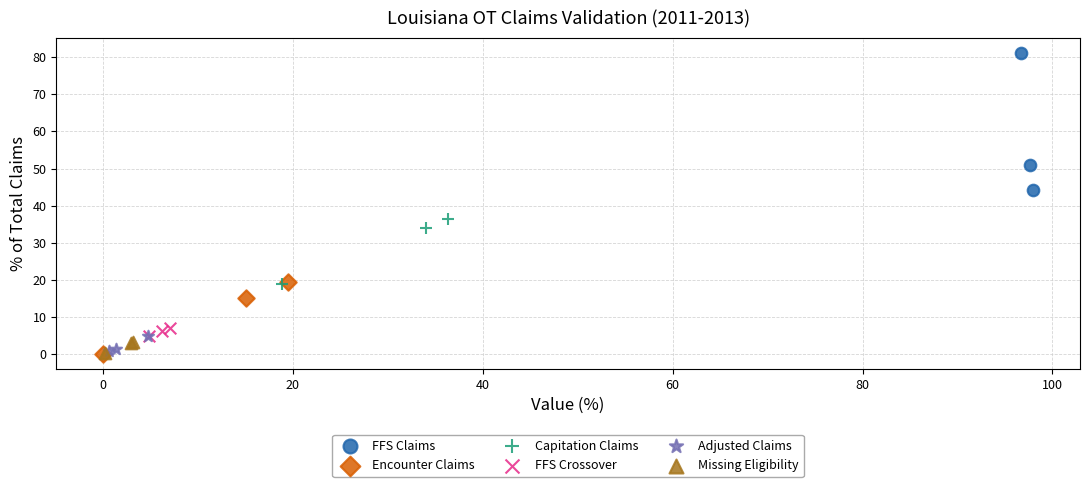

Which series has the largest Y range (max minus min)?

FFS Claims